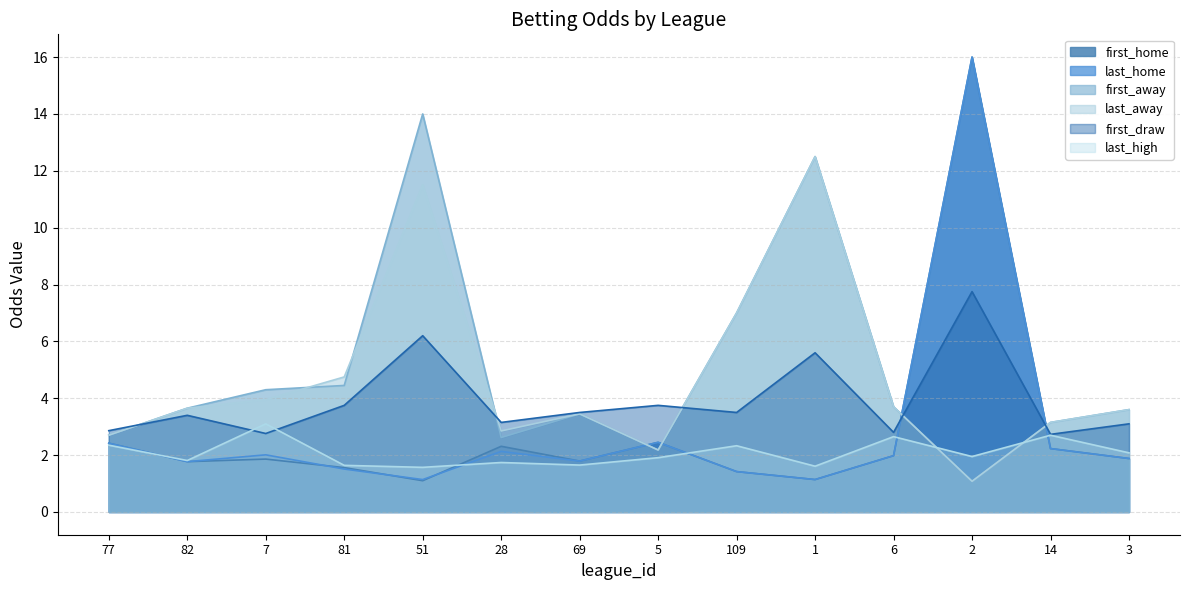

What is the label of the 1st point from the left?

77